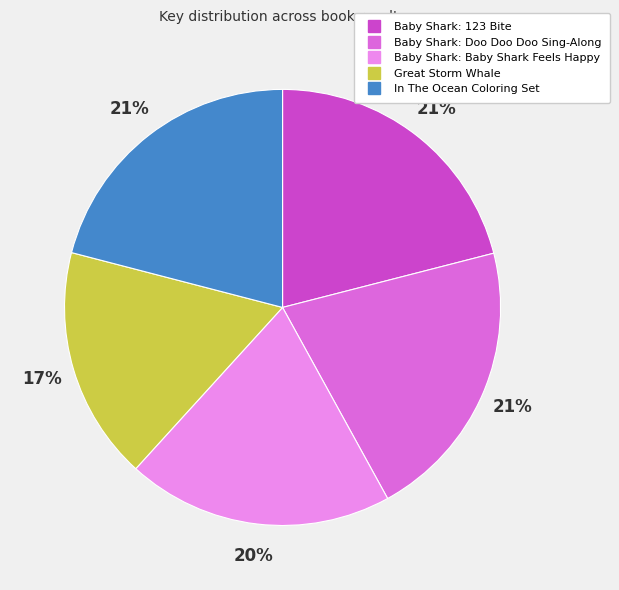

To the nearest percent, what portion does In The Ocean Coloring Set represent?

21%